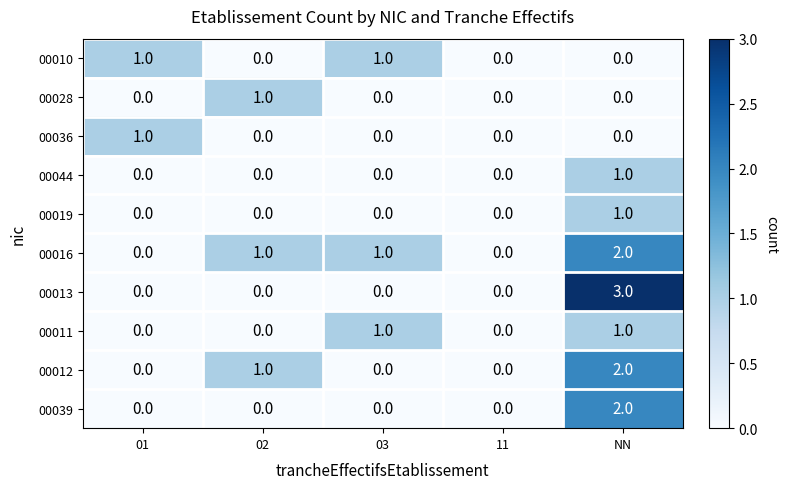

Which series has the widest spread of values?

00013